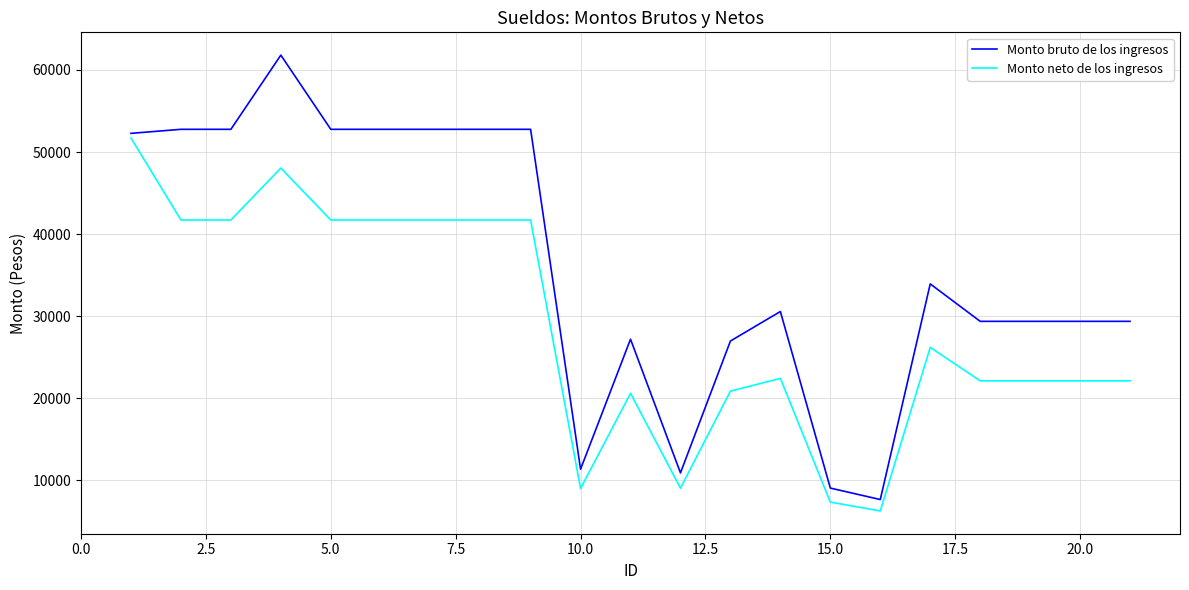

Which series has the largest range (max minus min)?

Monto bruto de los ingresos